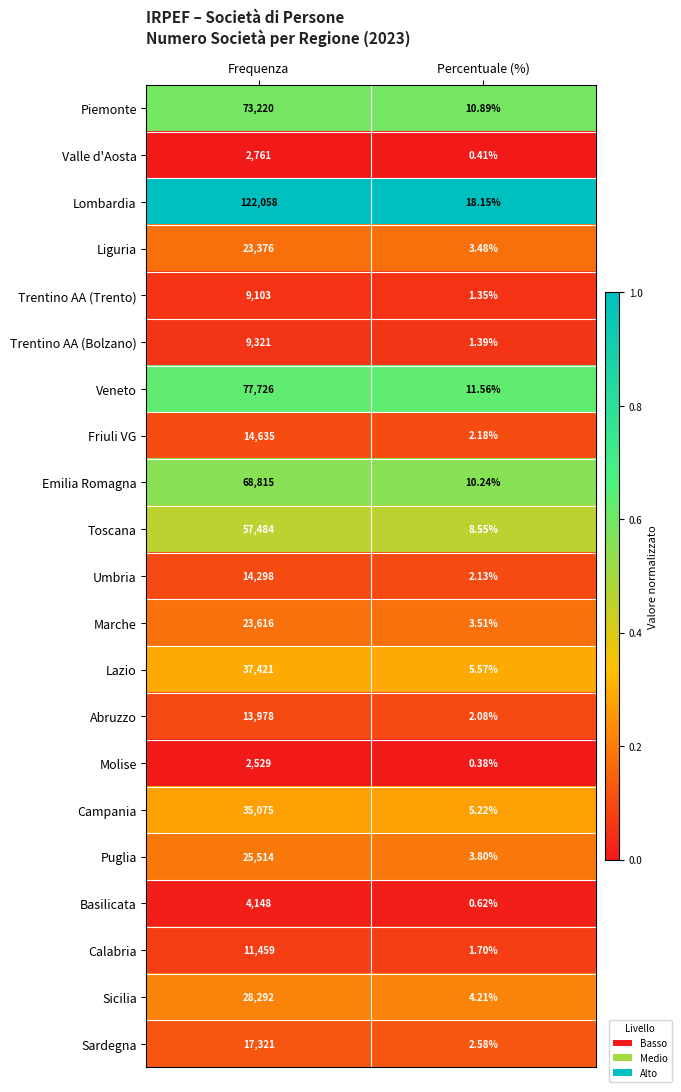

Rank the series at Frequenza from lowest to highest value.

Molise, Valle d'Aosta, Basilicata, Trentino AA (Trento), Trentino AA (Bolzano), Calabria, Abruzzo, Umbria, Friuli VG, Sardegna, Liguria, Marche, Puglia, Sicilia, Campania, Lazio, Toscana, Emilia Romagna, Piemonte, Veneto, Lombardia